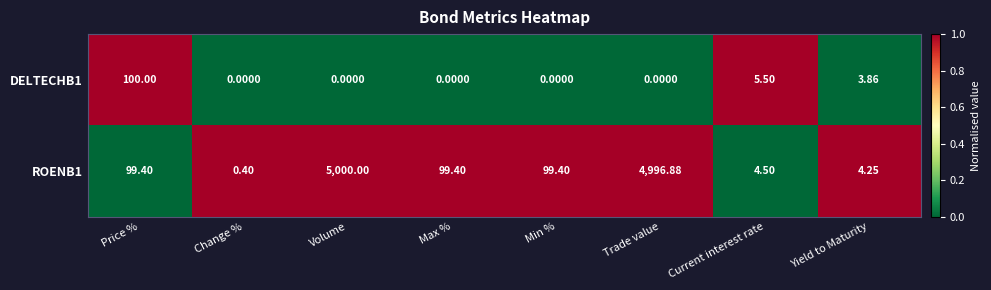

Where does the ROENB1 series first go above 99?

Price %